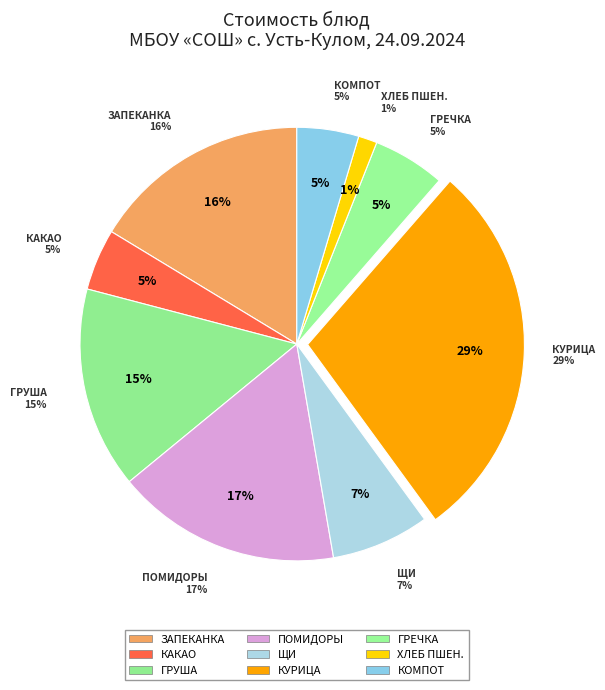

How many segments does this pie chart have?

9